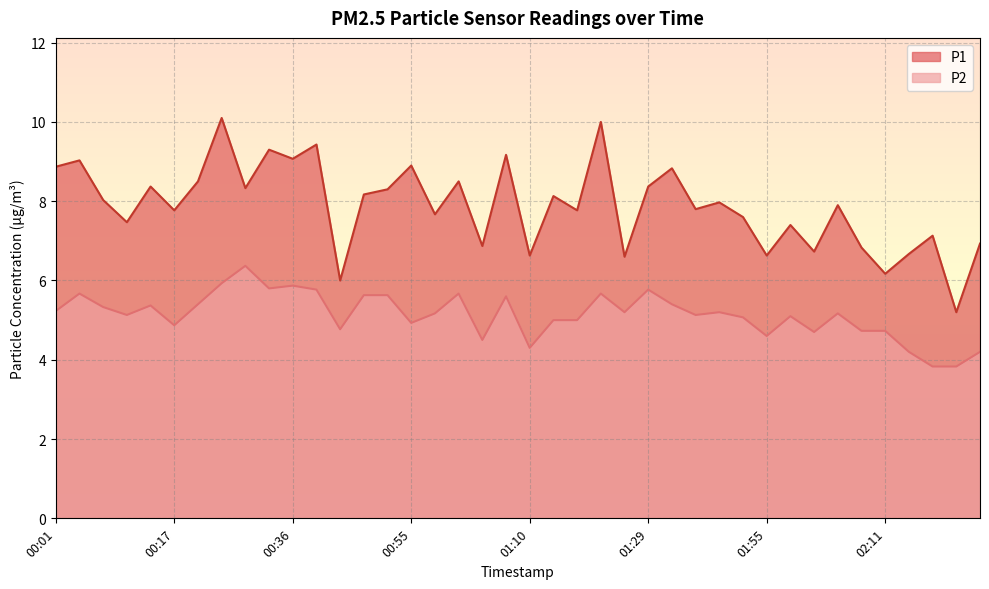

Which series changed the most between 00:30 and 01:35?

P1